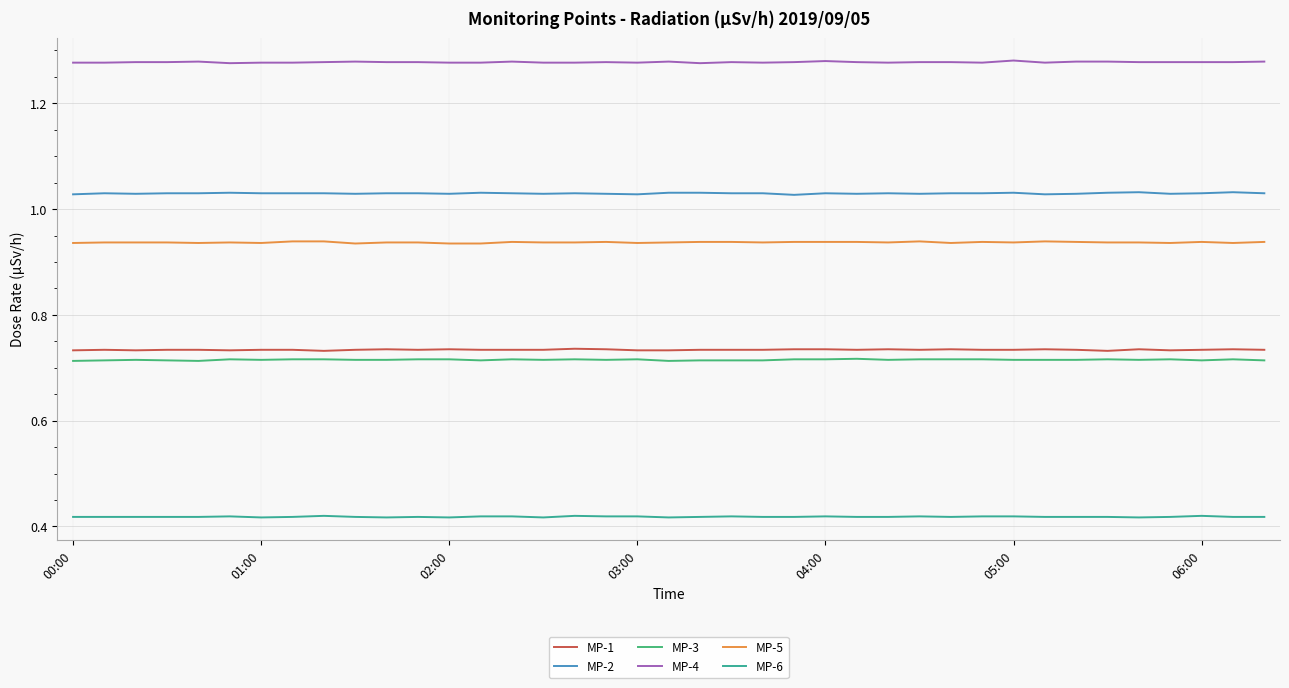

Which series has the largest total across all categories?

MP-4